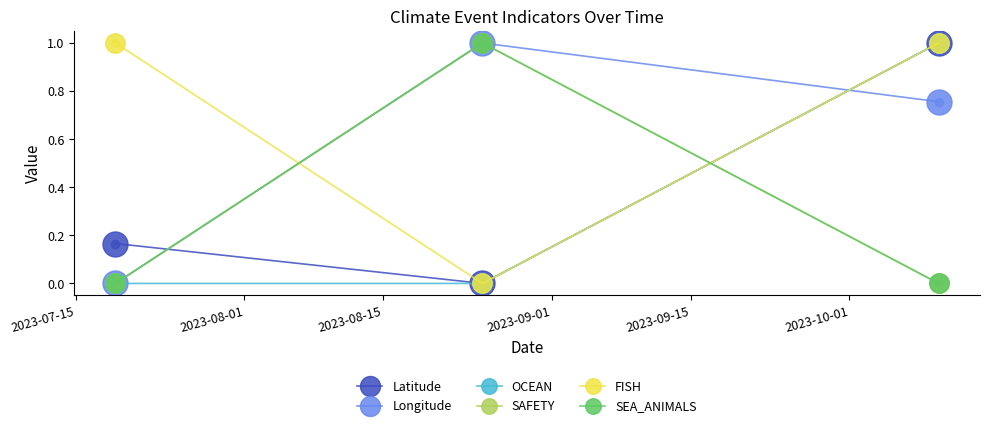

At how many categories does at least one series exceed 0?

3